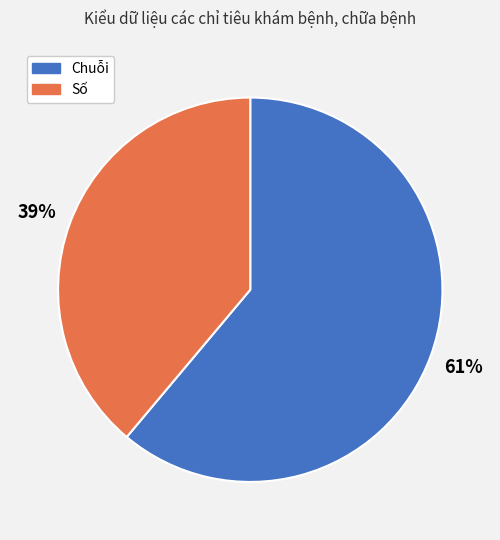

Count the number of slices in the pie.

2